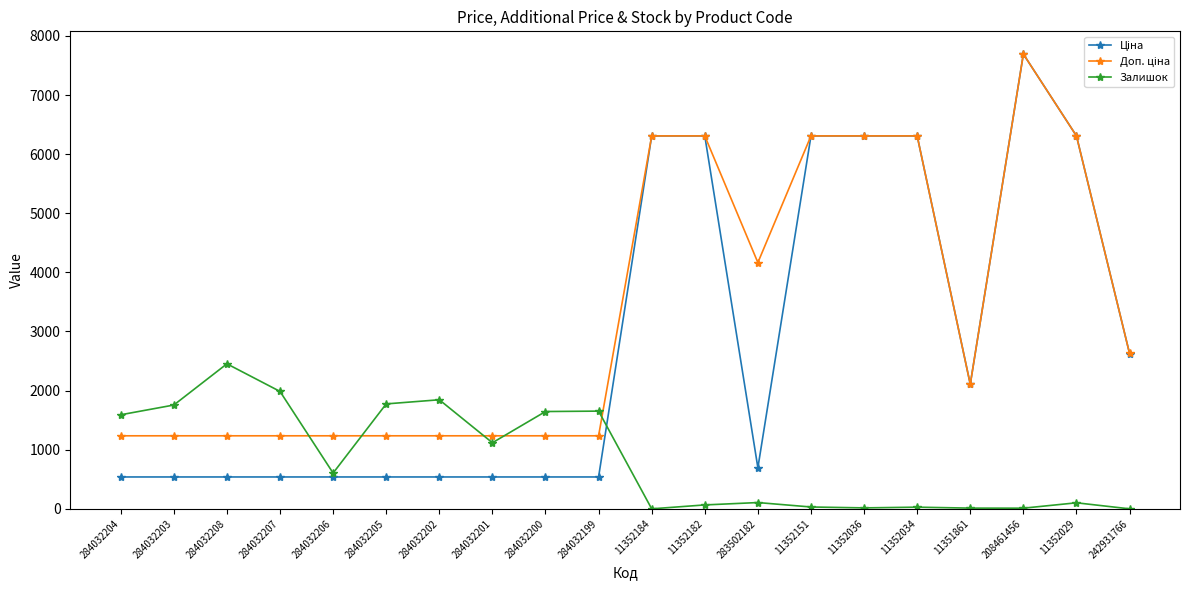

What is the sum of all Залишок values?

16800.0